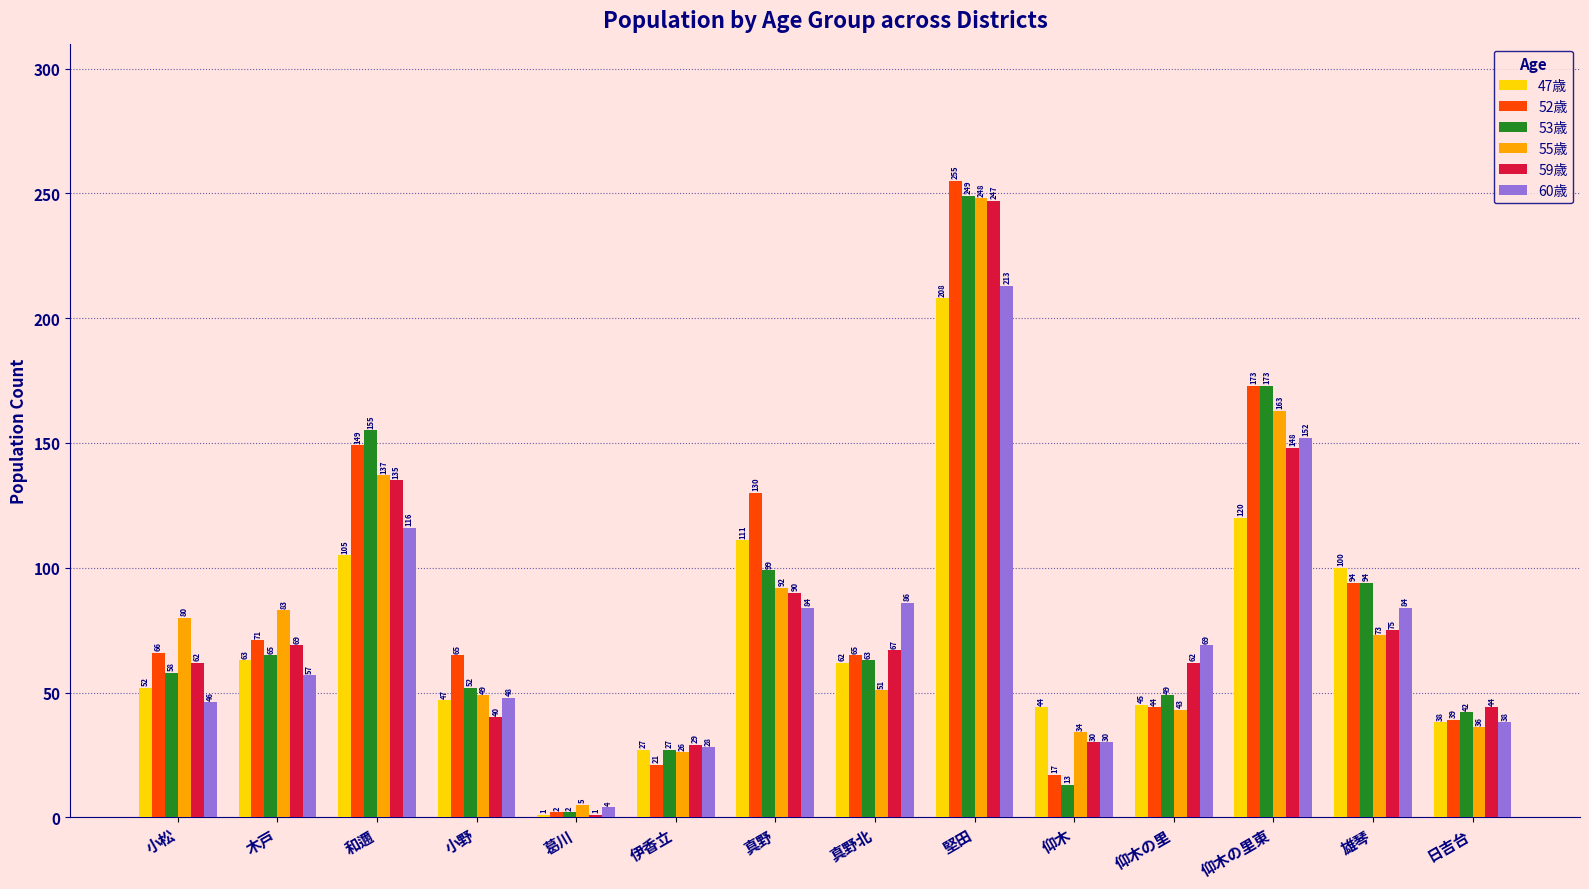

What are all the series names shown in the legend?

47歳, 52歳, 53歳, 55歳, 59歳, 60歳